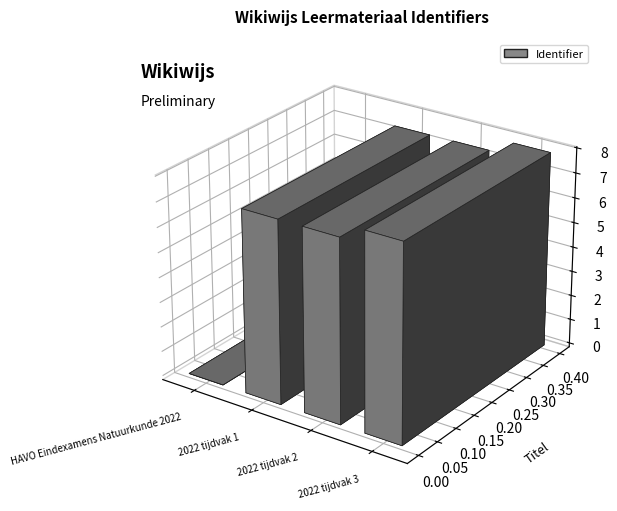

True or false: the data shows 12275096 at 2022 tijdvak 1.

False